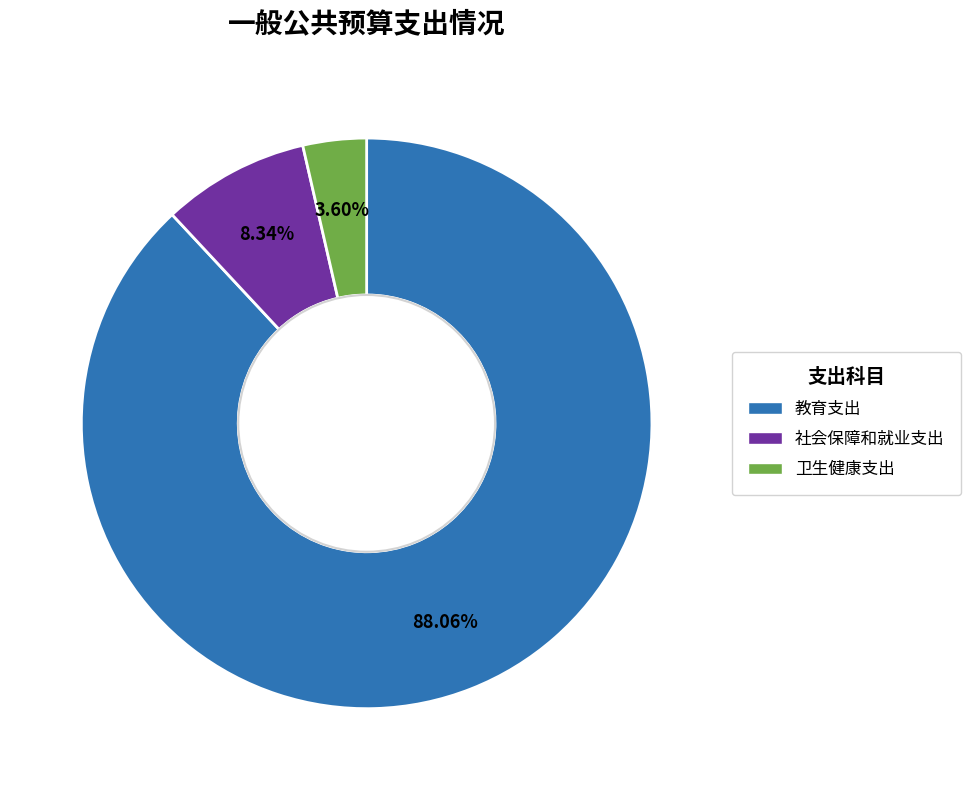

What is the largest slice in the pie chart?

教育支出